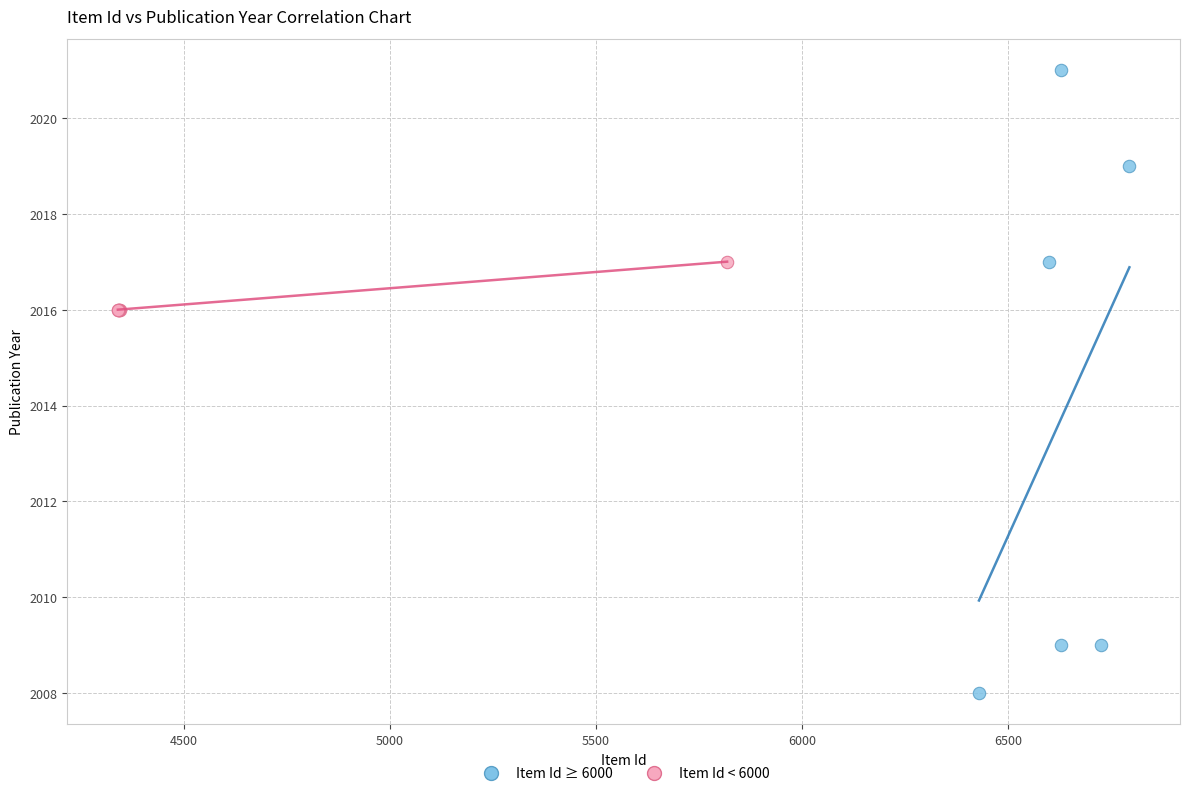

Which series contains the highest Y value?

Item Id ≥ 6000